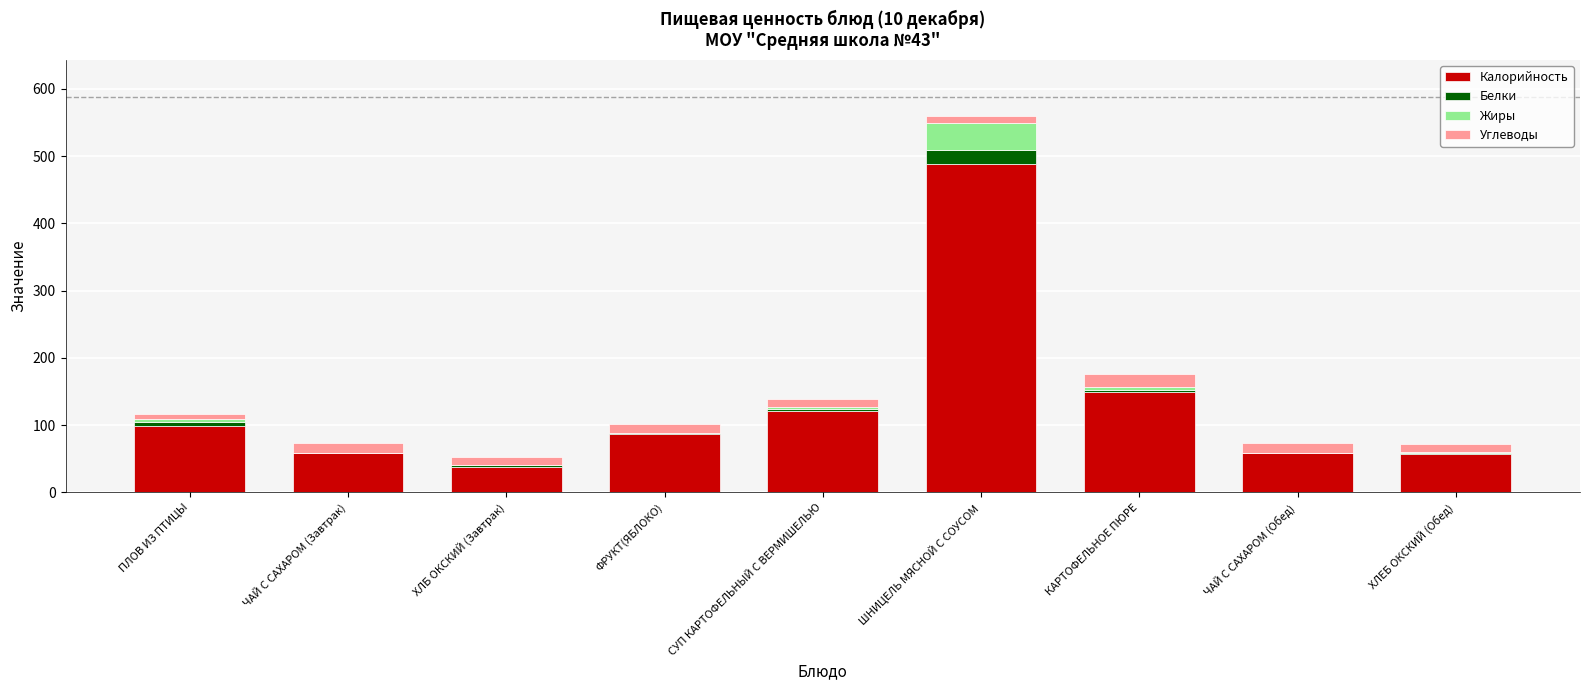

What is the maximum value for Калорийность?

489.0